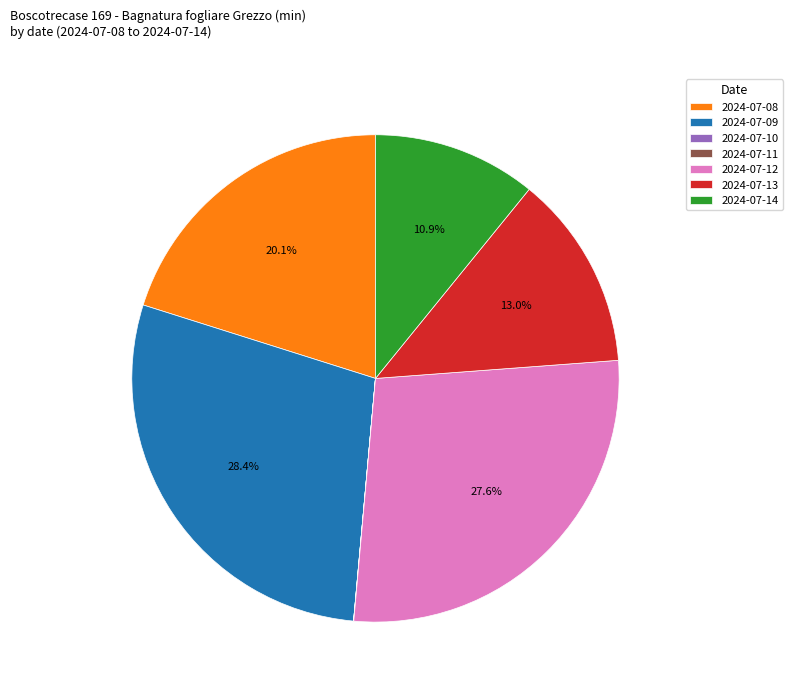

Which has a higher value, 2024-07-09 or 2024-07-14?

2024-07-09